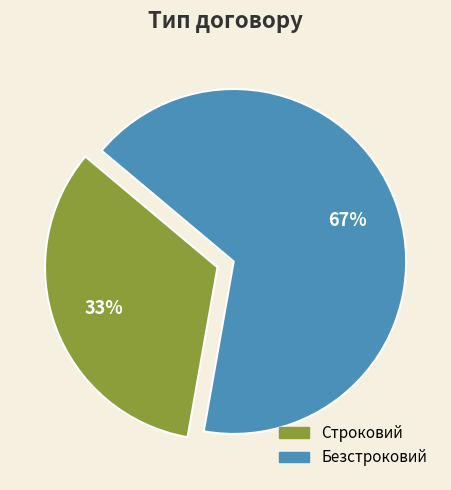

Is there a majority slice in this chart?

Yes